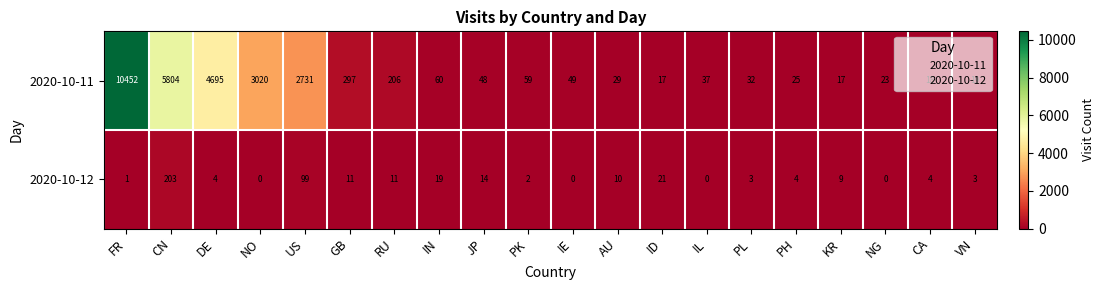

Rank the series by their average value, from lowest to highest.

2020-10-12, 2020-10-11